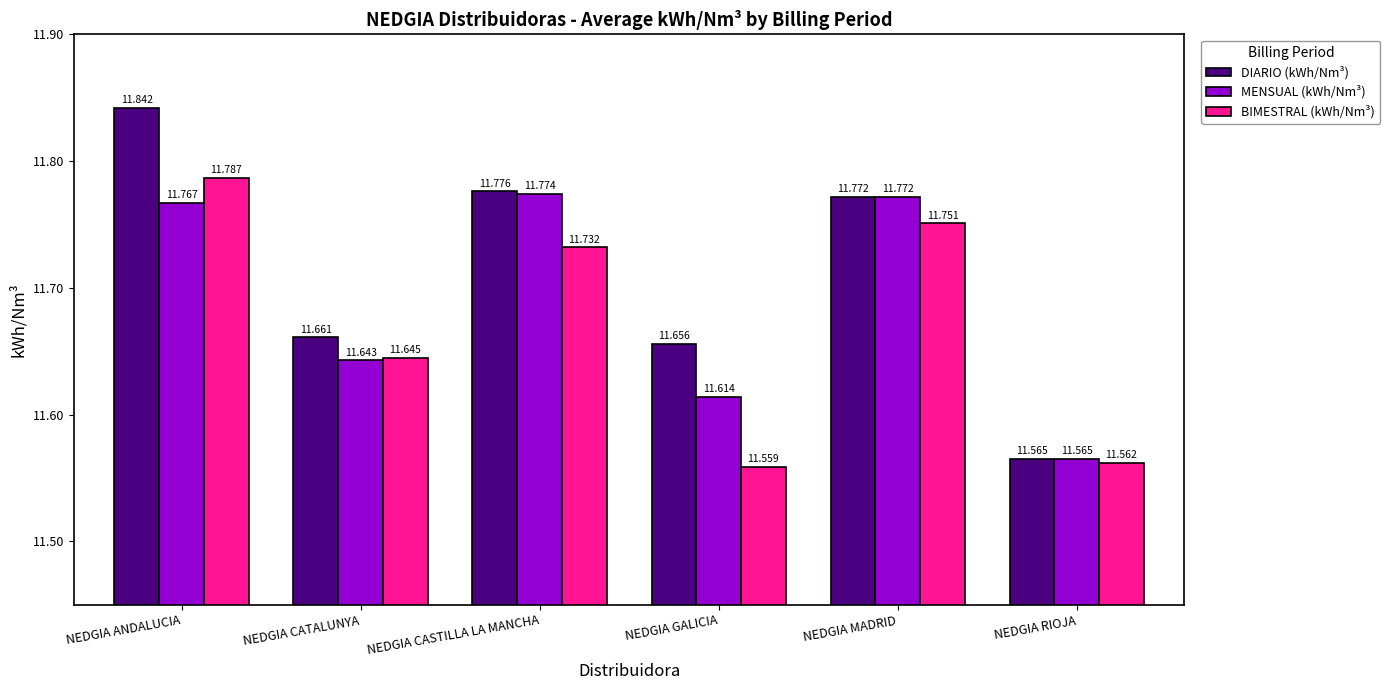

What is the smallest value displayed?

11.6